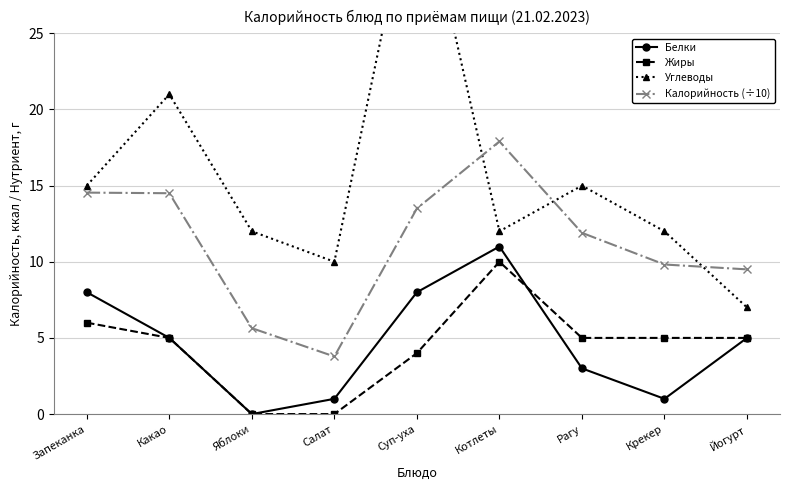

Rank the series at Рагу from highest to lowest value.

Углеводы, Калорийность (÷10), Жиры, Белки